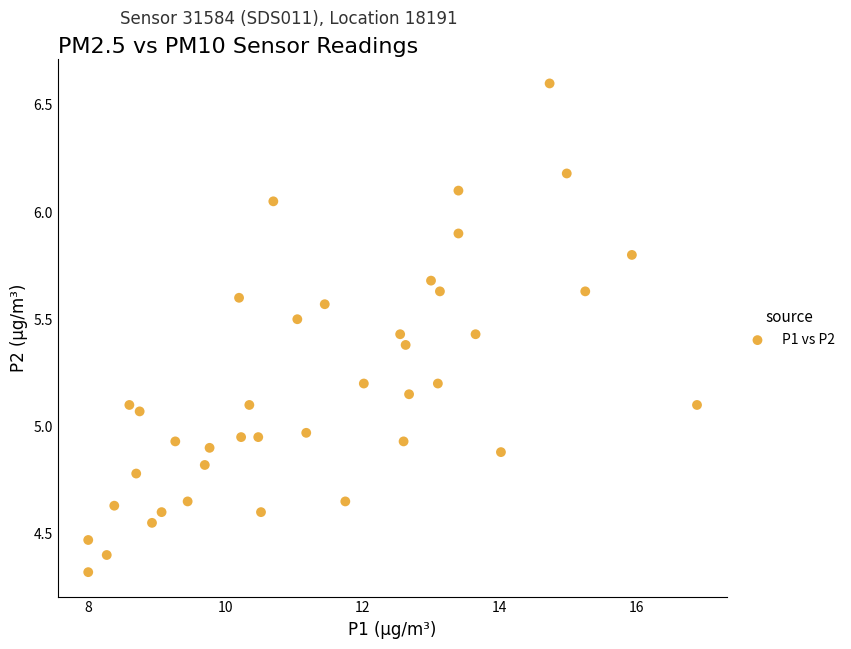

What is the range of Y values (max minus min)?

2.3